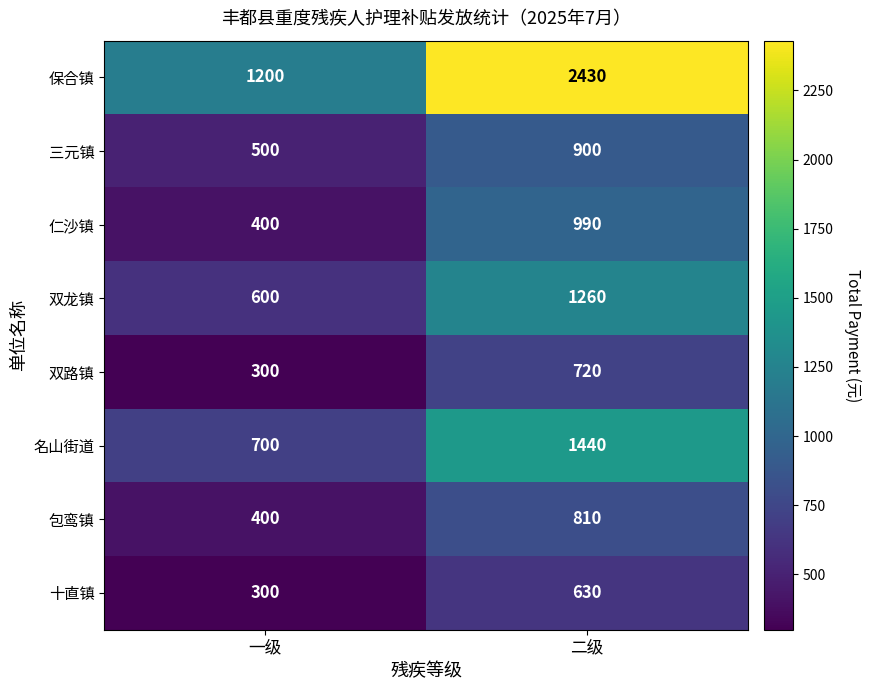

The 三元镇 series shows 1547 at 二级. True or false?

False